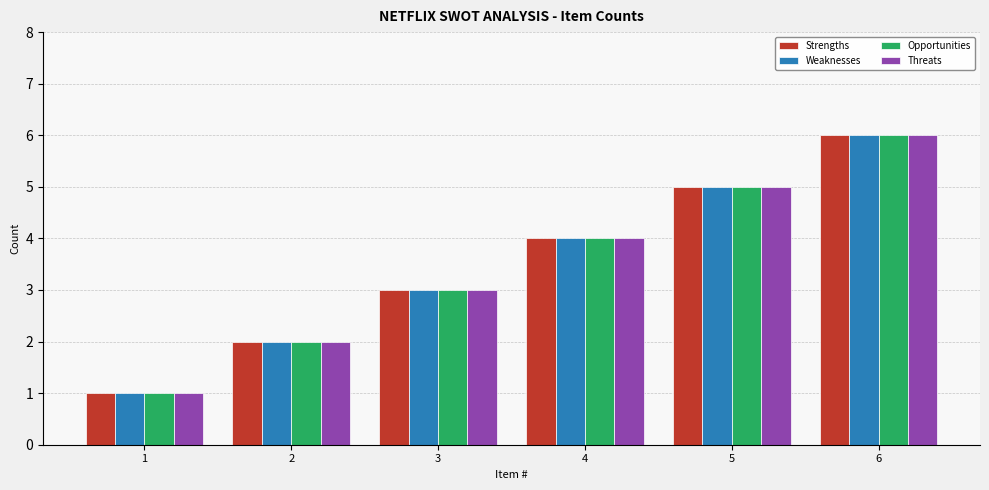

What is the value of the Opportunities bar at the 3rd from the left?

3